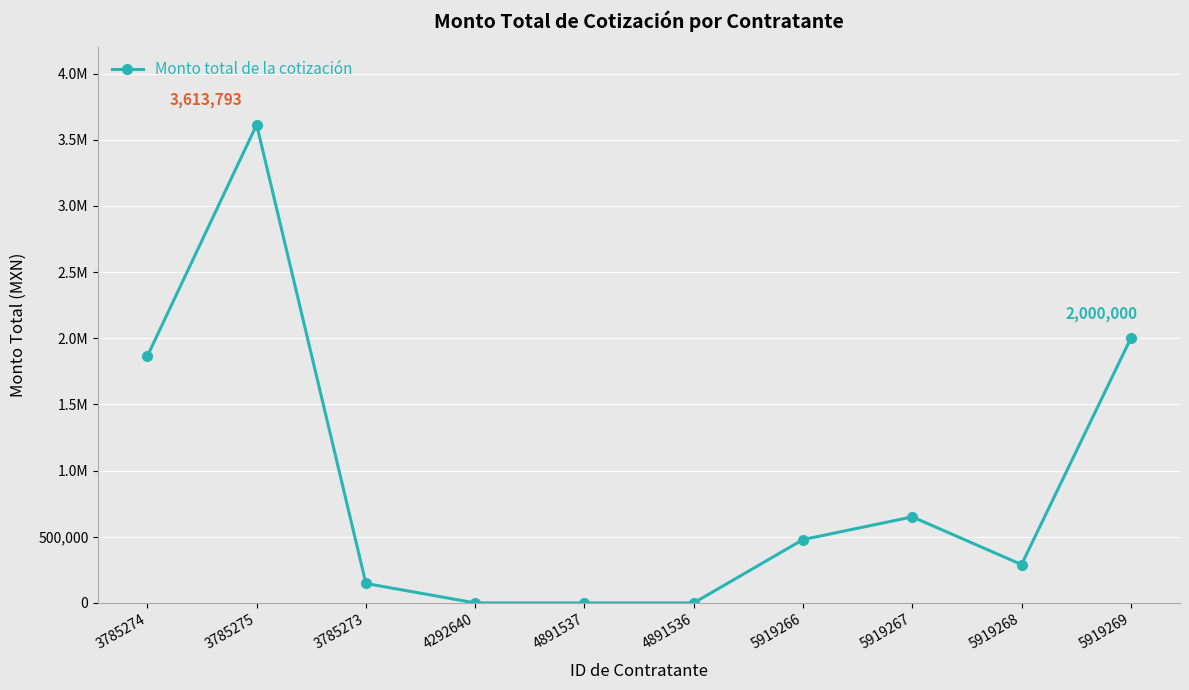

Does the chart have visible grid lines?

Yes